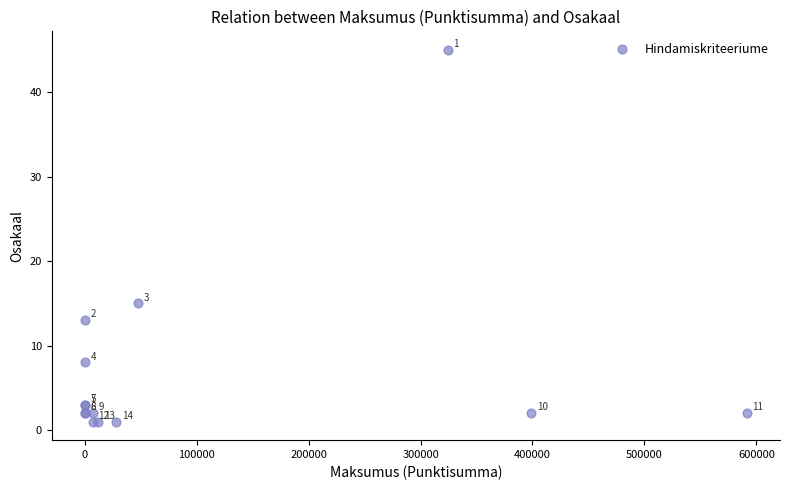

What Y value in the scatter plot is closest to 23?

15